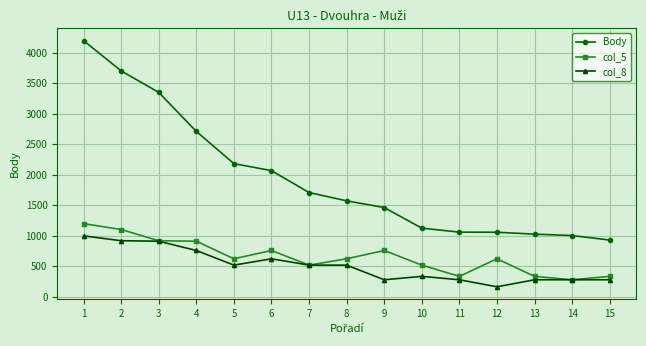

What is the spread (max minus min) of values at 14?

725